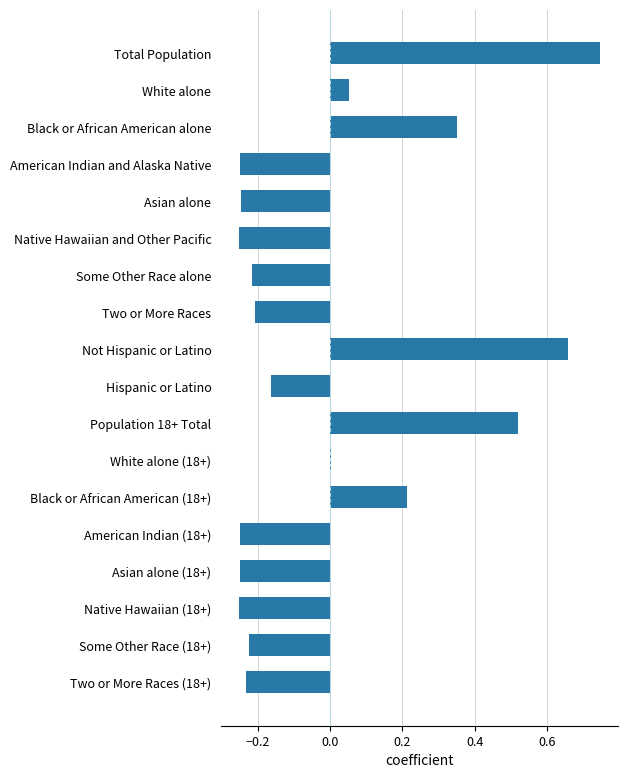

Which label corresponds to the largest value in the chart?

Total Population